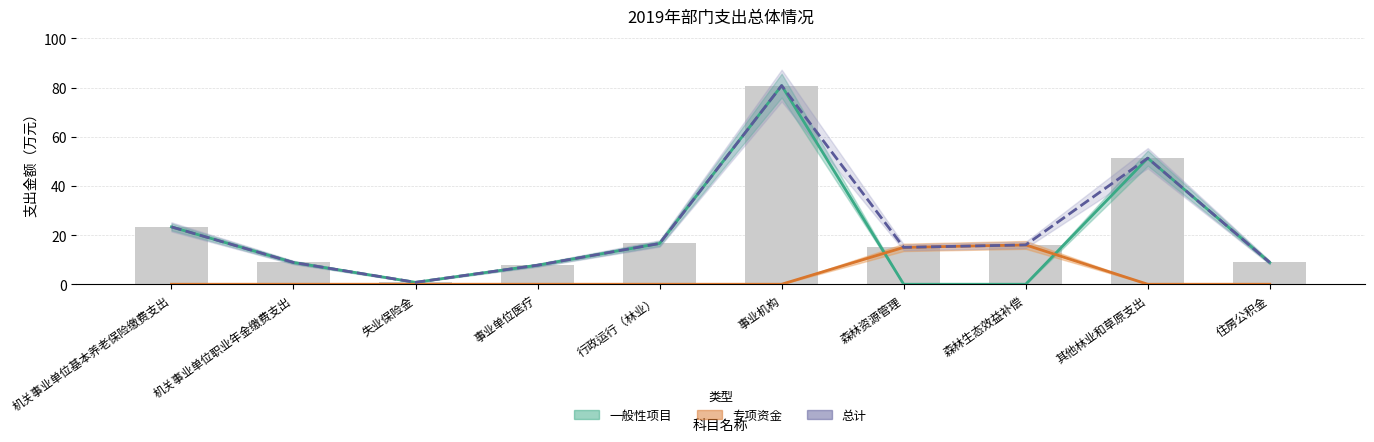

List the labels in order of 一般性项目 value, largest first.

事业机构, 其他林业和草原支出, 机关事业单位基本养老保险缴费支出, 行政运行（林业）, 机关事业单位职业年金缴费支出, 住房公积金, 事业单位医疗, 失业保险金, 森林资源管理, 森林生态效益补偿